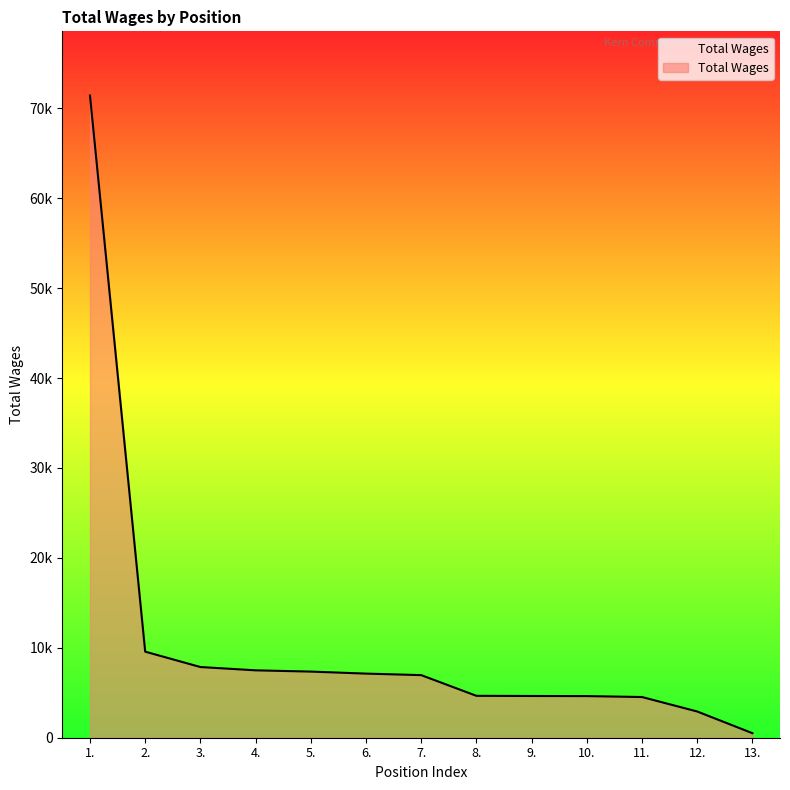

Is this an area chart (filled region under the line)?

Yes